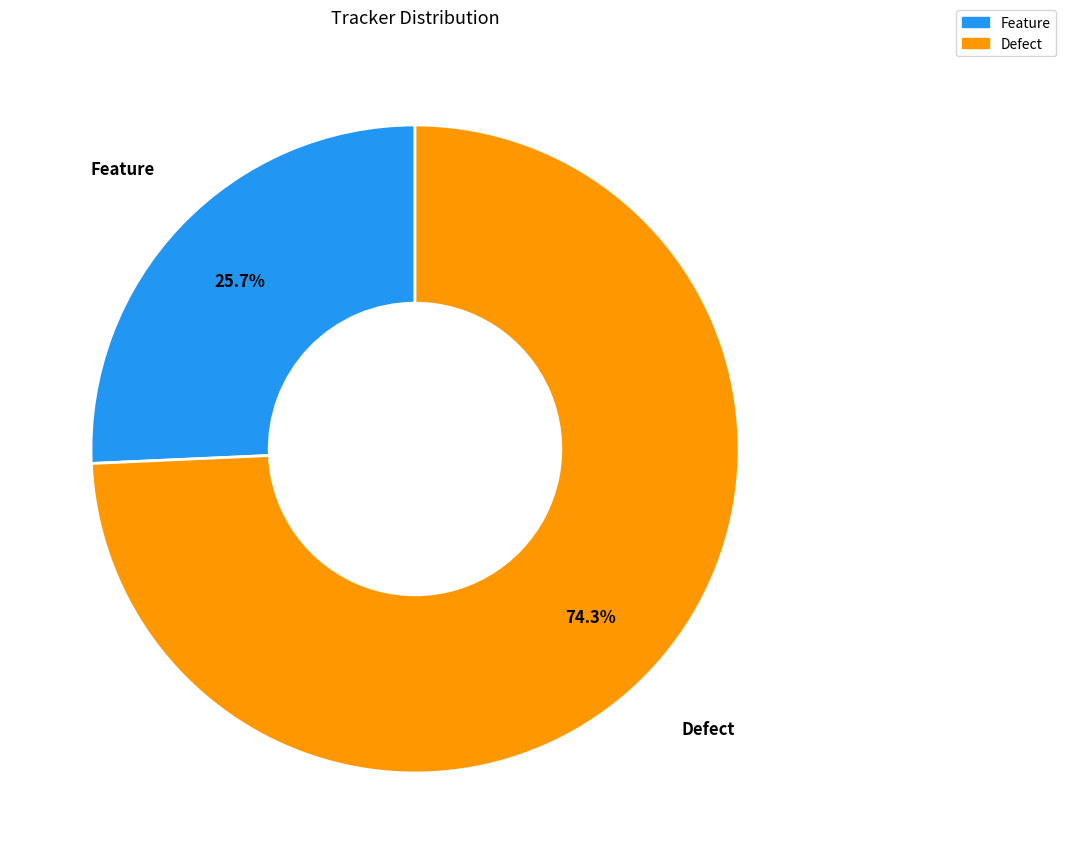

What percentage is the Feature slice, to the nearest percent?

26%